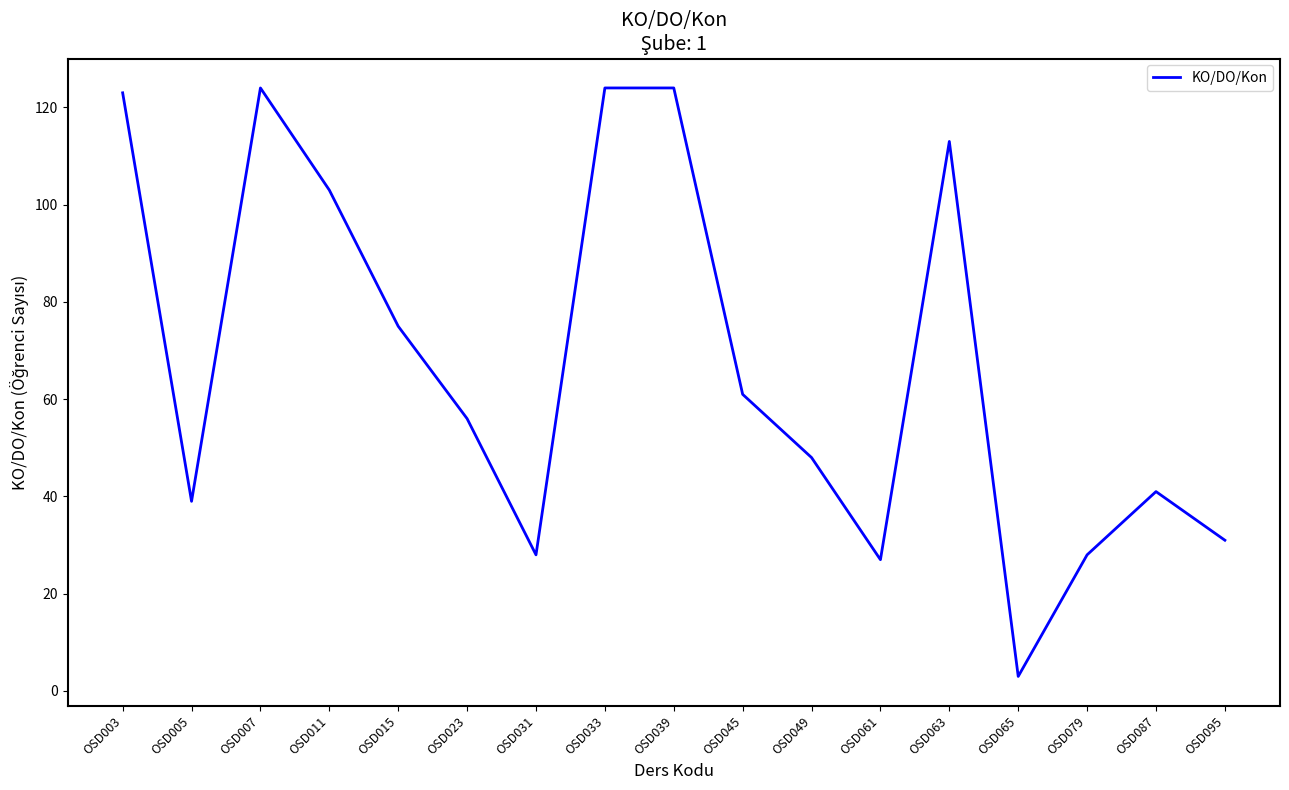

The value at OSD007 is 53. True or false?

False